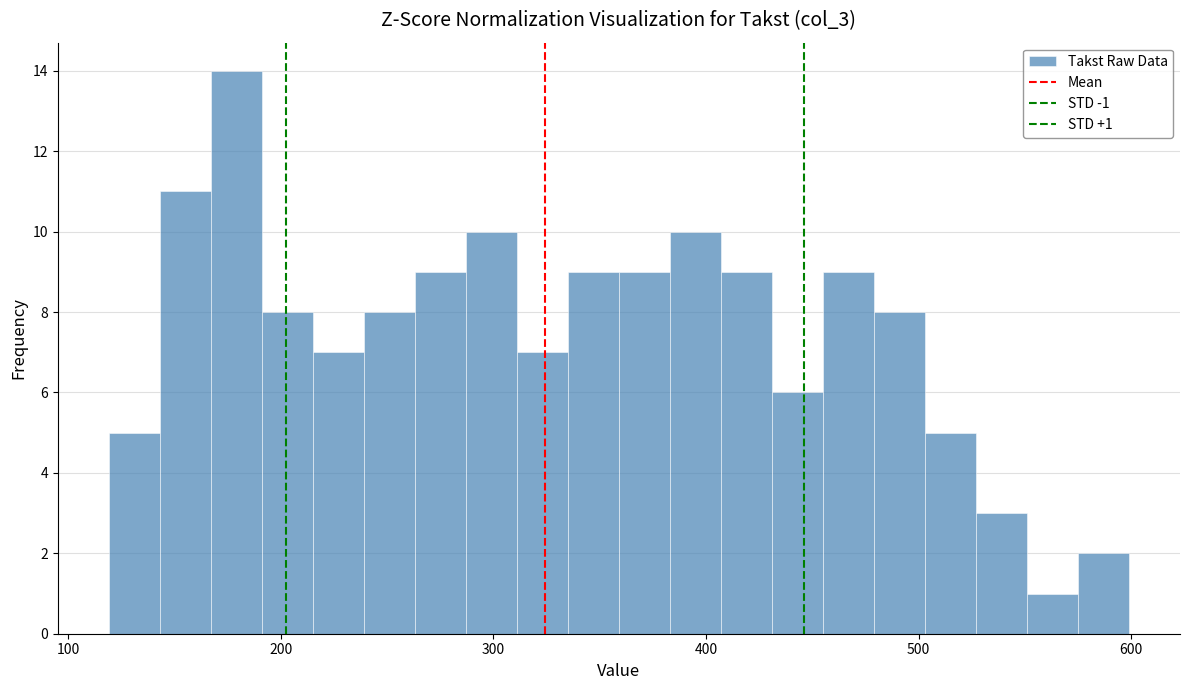

Around what value on the x-axis is the tallest bar? Give the approximate position of its centre, as read against the axis.

180